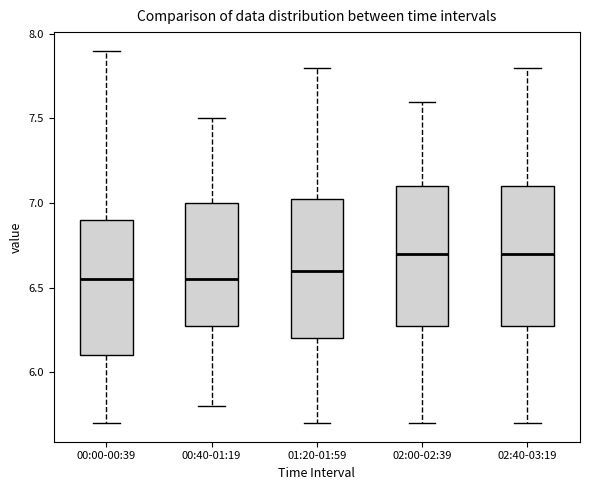

Reading left to right, read every box against the y-axis: the position of its median line, the range the box covers, and the ends of its whiskers. The values are not printed on the chart, so give them approximately, as read against the axis.

00:00-00:39: median 6.55, box 6.10 to 6.90, whiskers 5.70 to 7.90
00:40-01:19: median 6.55, box 6.30 to 7.00, whiskers 5.80 to 7.50
01:20-01:59: median 6.60, box 6.20 to 7.05, whiskers 5.70 to 7.80
02:00-02:39: median 6.70, box 6.30 to 7.10, whiskers 5.70 to 7.60
02:40-03:19: median 6.70, box 6.30 to 7.10, whiskers 5.70 to 7.80